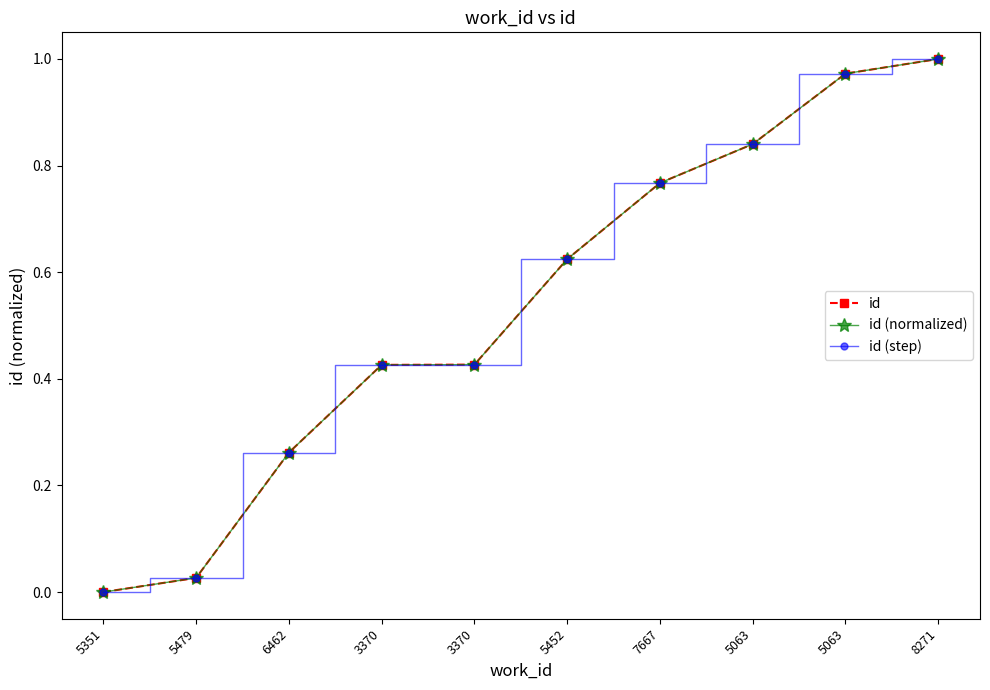

Is this an area chart (filled region under the line)?

No